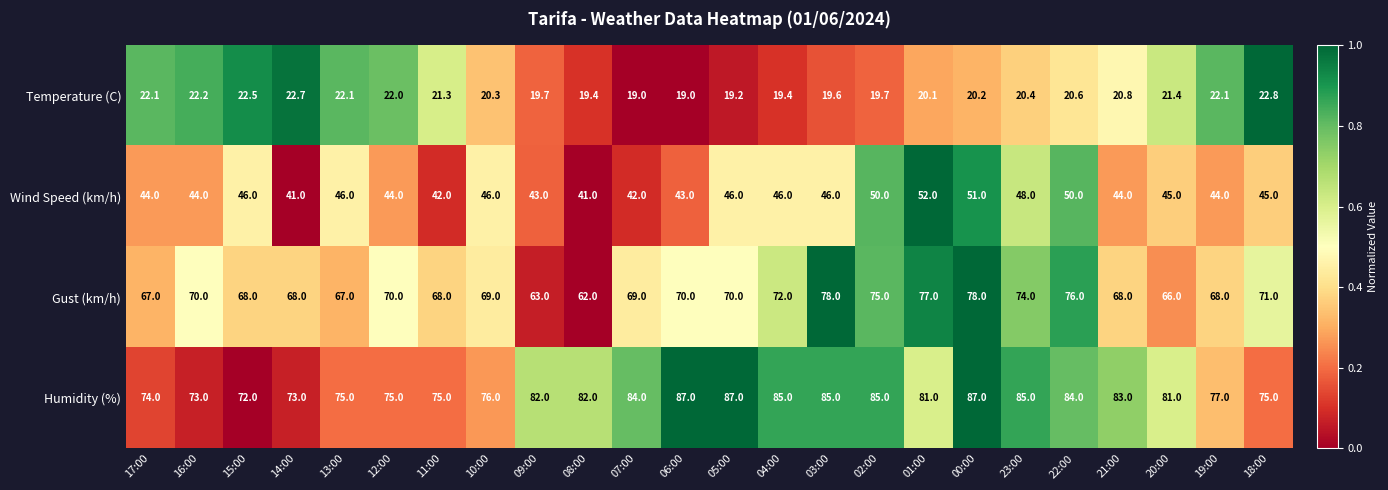

Which series changed the most between 22:00 and 19:00?

Gust (km/h)